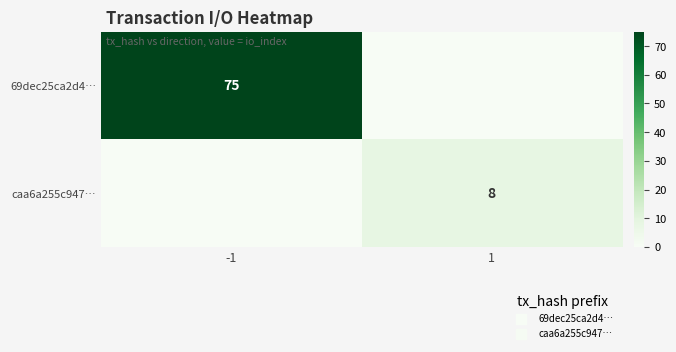

The value of 69dec25ca2d4… at -1 is 75. True or false?

True